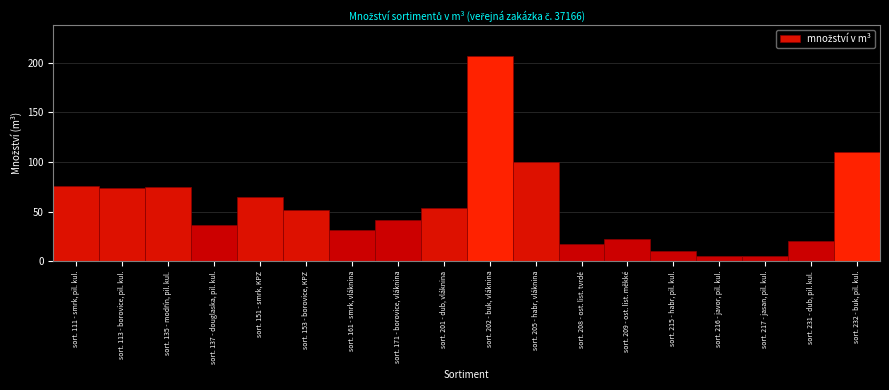

Reading right to left, extract all data points from this chart.

110	20	5	5	10	22	17	100	207	54	41	31	52	65	36	75	74	76